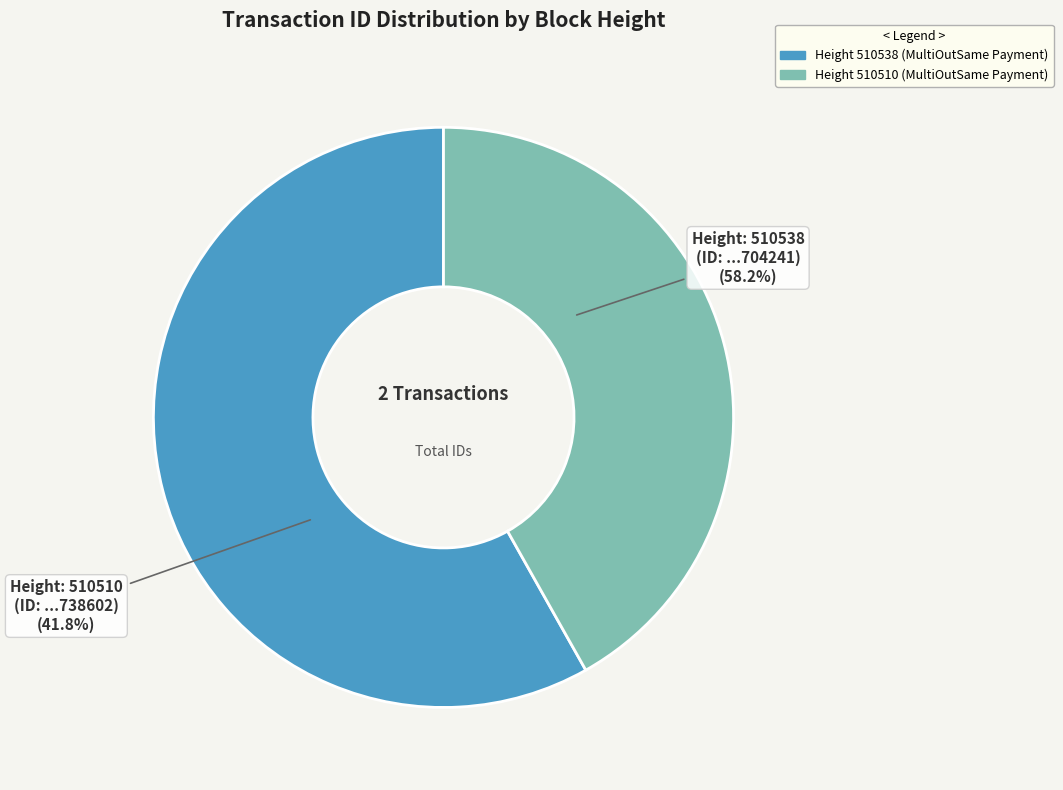

Between 510510 and 510538, which is larger?

510538